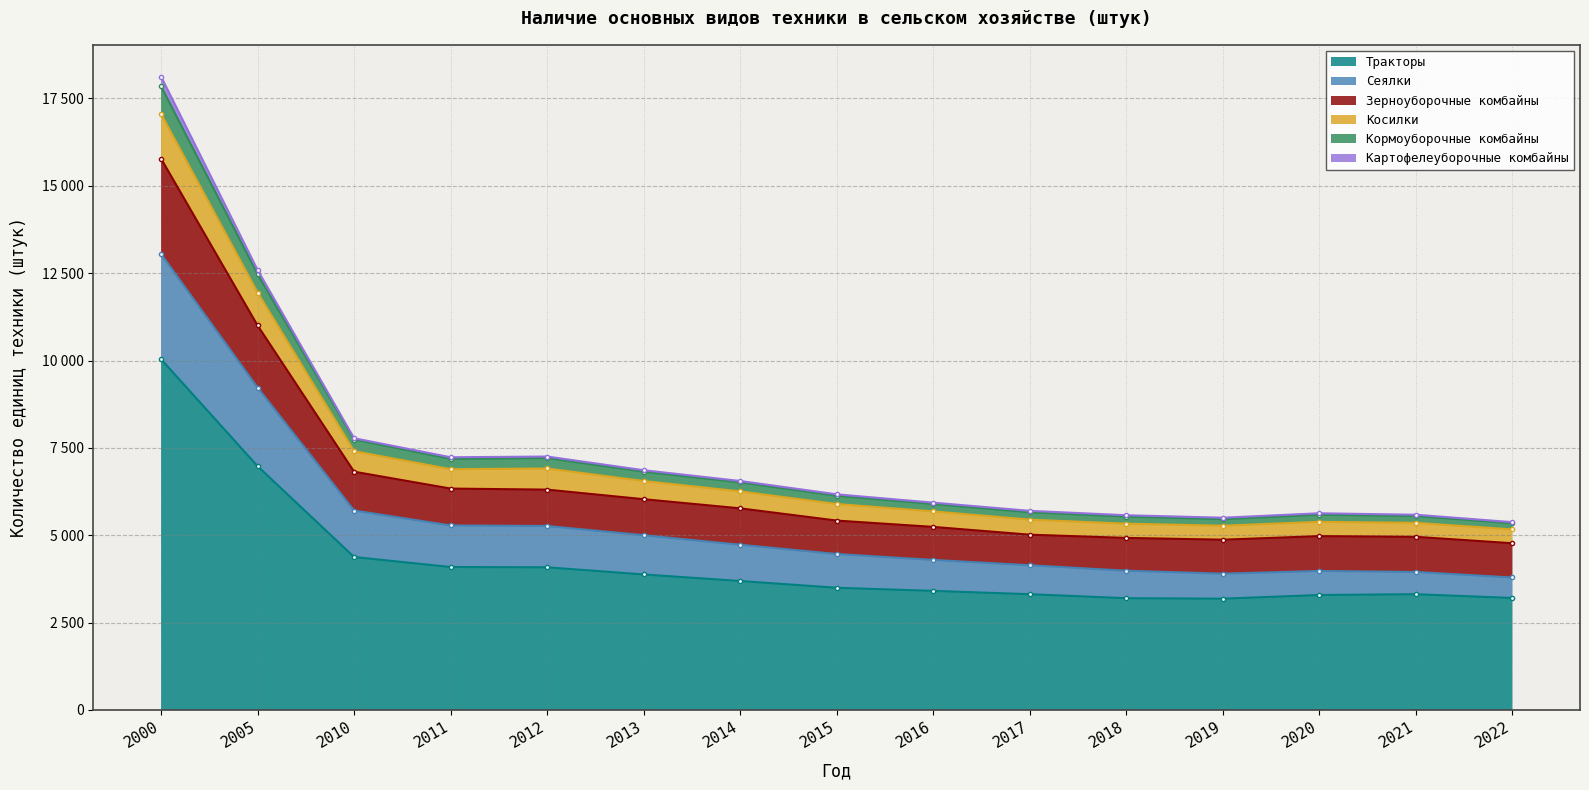

True or false: Кормоуборочные комбайны has a value of 2085 at 2015.

False